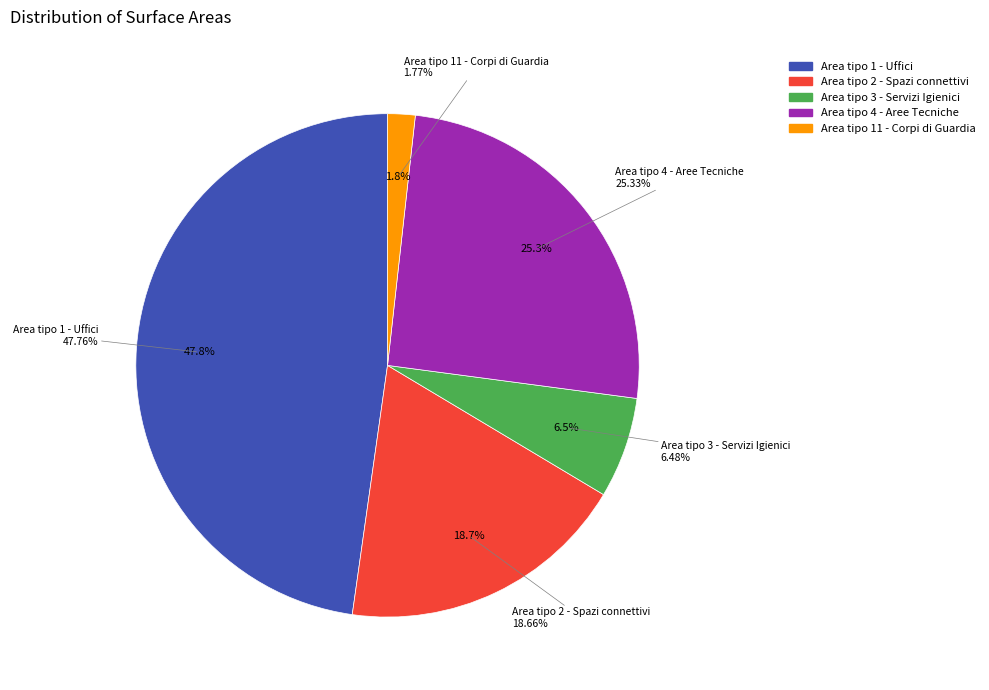

Rank the categories by value from highest to lowest.

Area tipo 1 - Uffici, Area tipo 4 - Aree Tecniche, Area tipo 2 - Spazi connettivi, Area tipo 3 - Servizi Igienici, Area tipo 11 - Corpi di Guardia